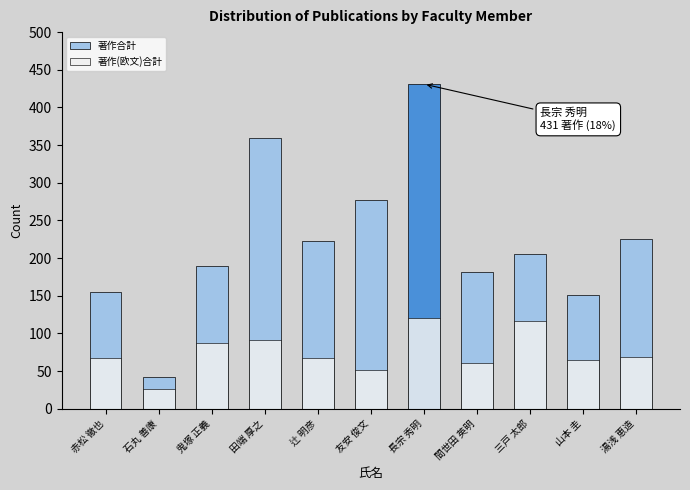

True or false: 著作合計 has a value of 205 at 三戸 太郎.

True